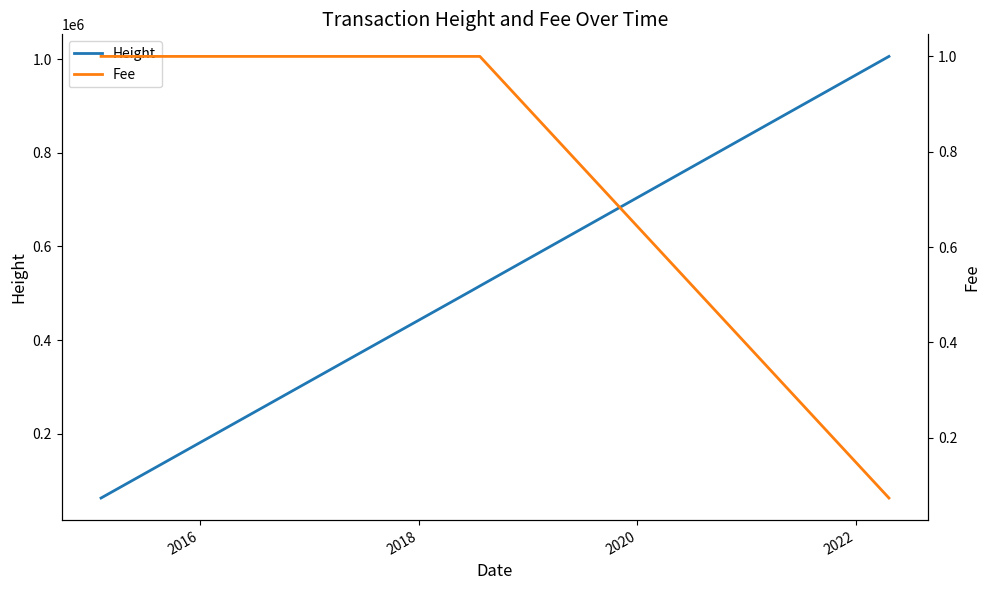

True or false: Fee and Height intersect in this chart.

False